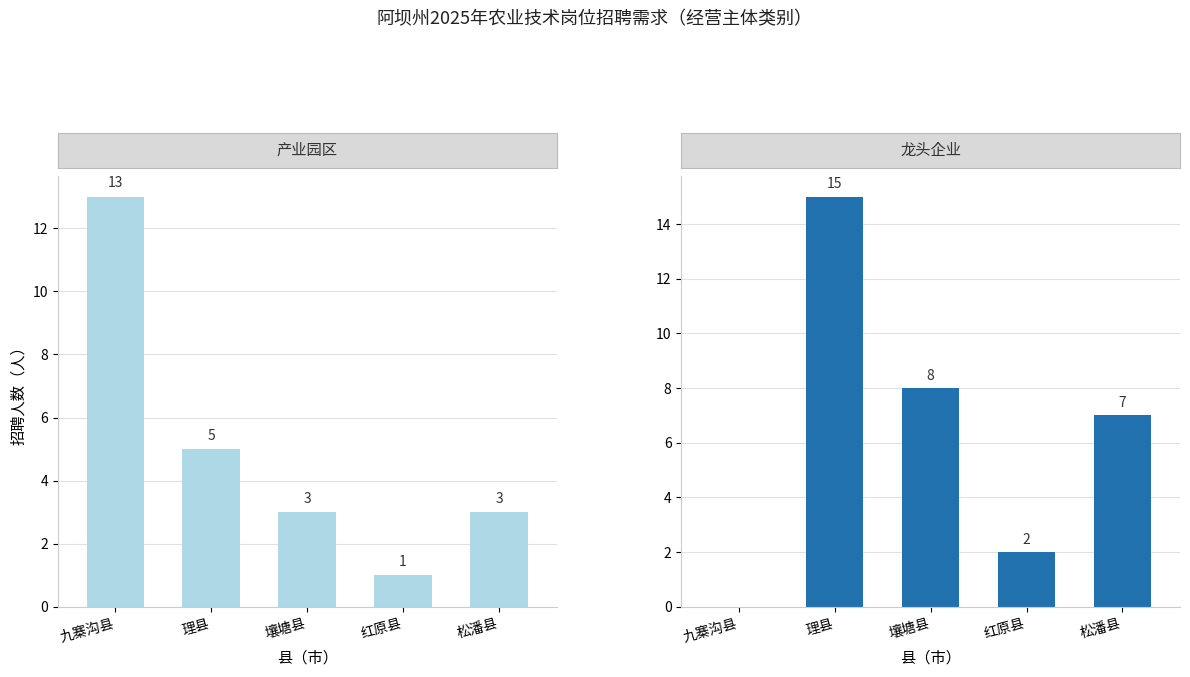

True or false: 龙头企业 has a value of 0 at 九寨沟县.

True